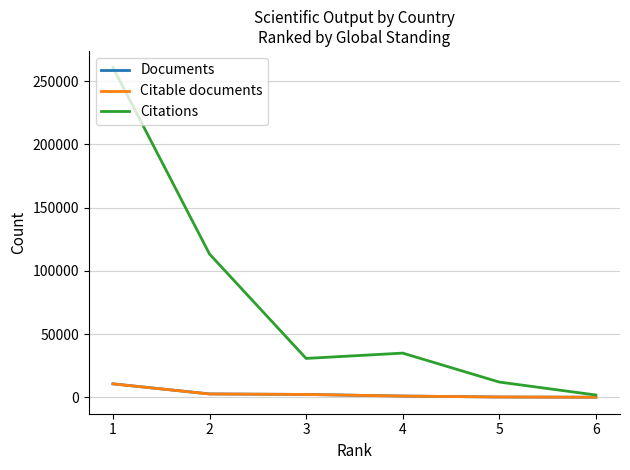

Which series has the largest total across all categories?

Citations